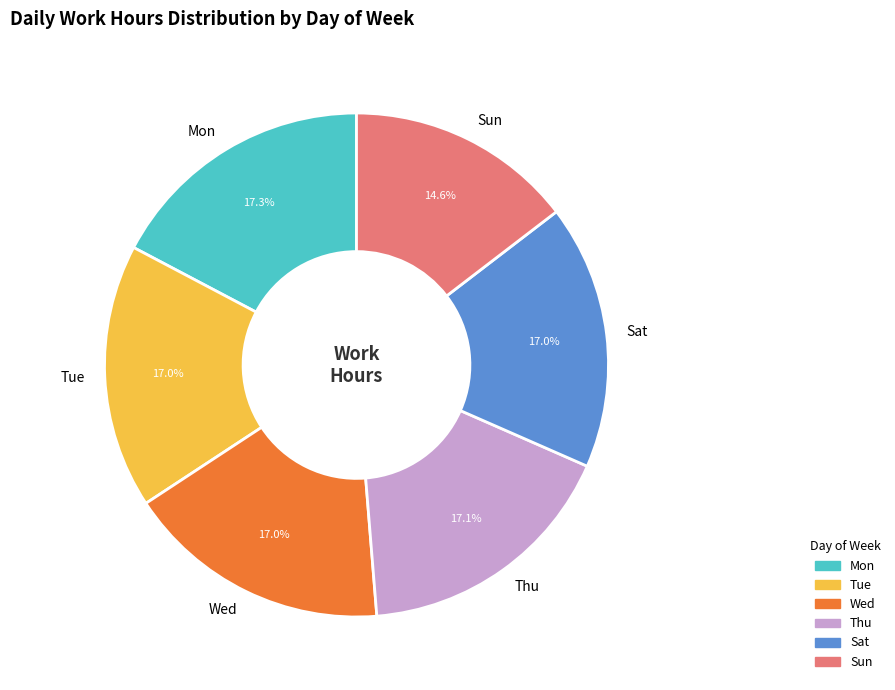

Does Sat represent more than half of the total?

No